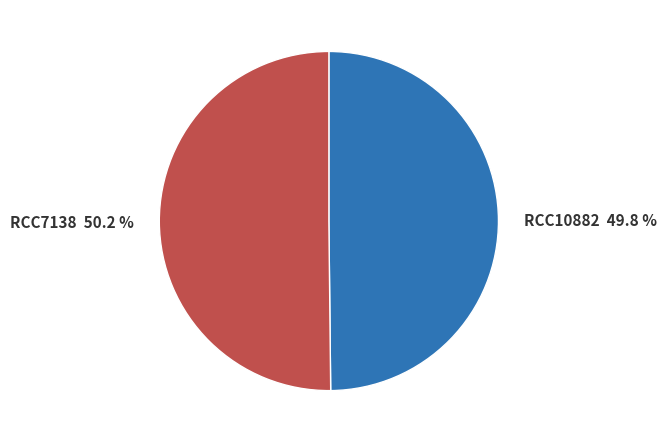

To the nearest percent, what is the average slice percentage?

50%